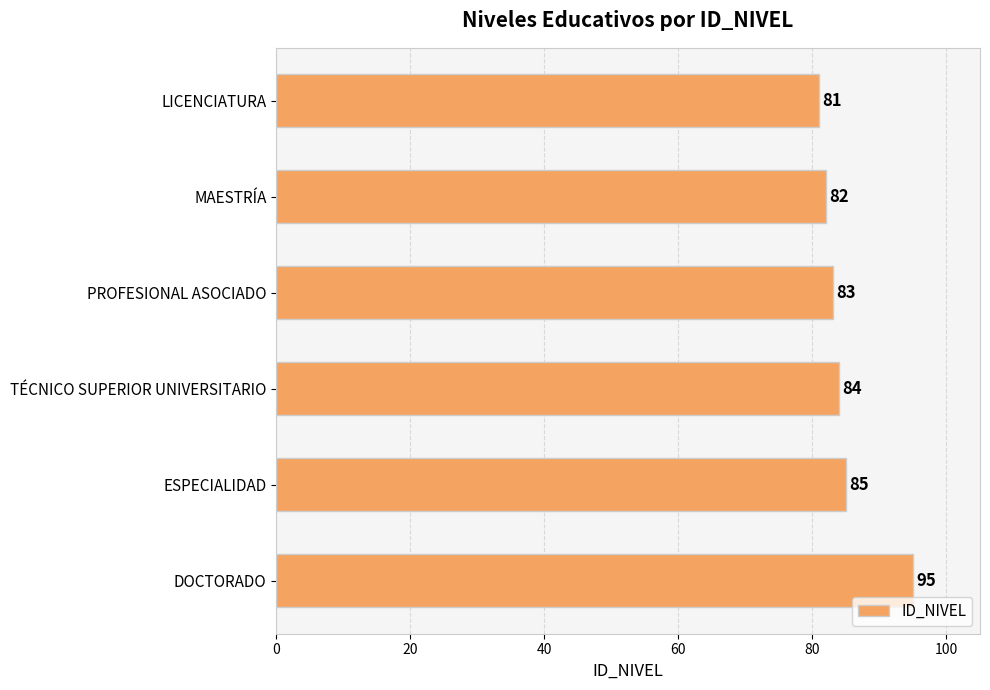

Count the number of categories in the chart.

6